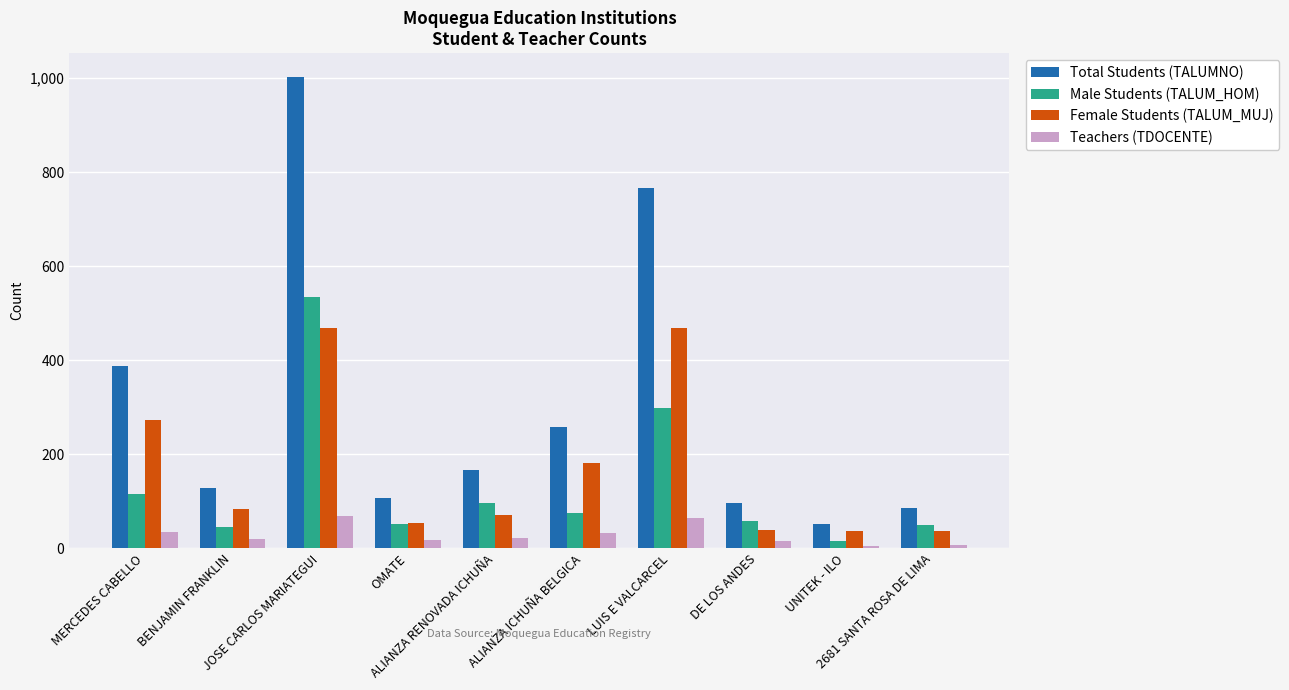

What is the sum of all Teachers (TDOCENTE) values?

288